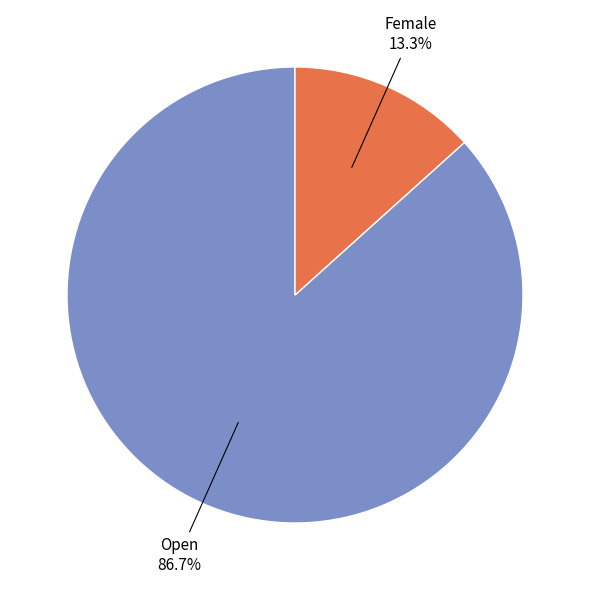

Does any single category account for the majority?

Yes